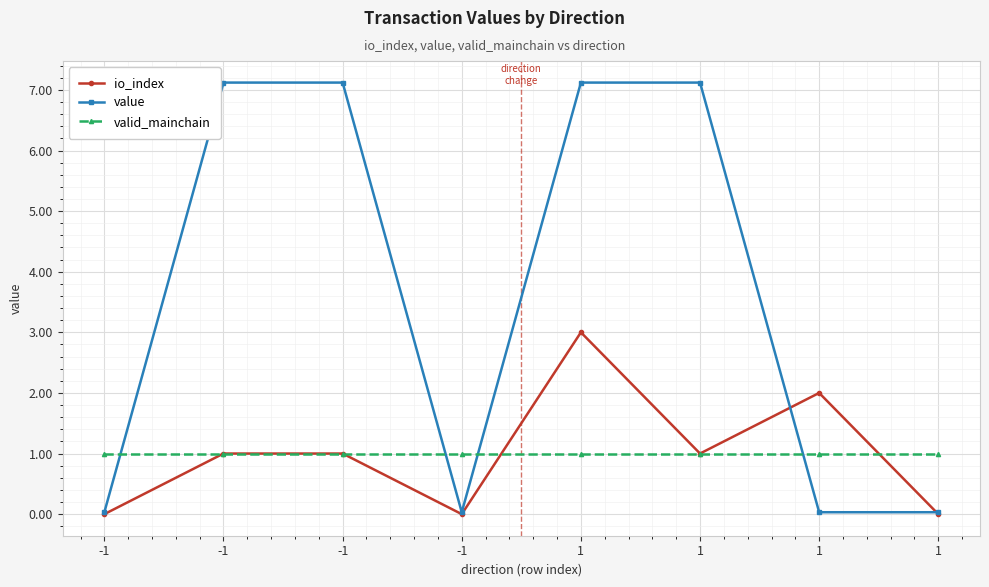

How many values in the value series exceed 7?

4